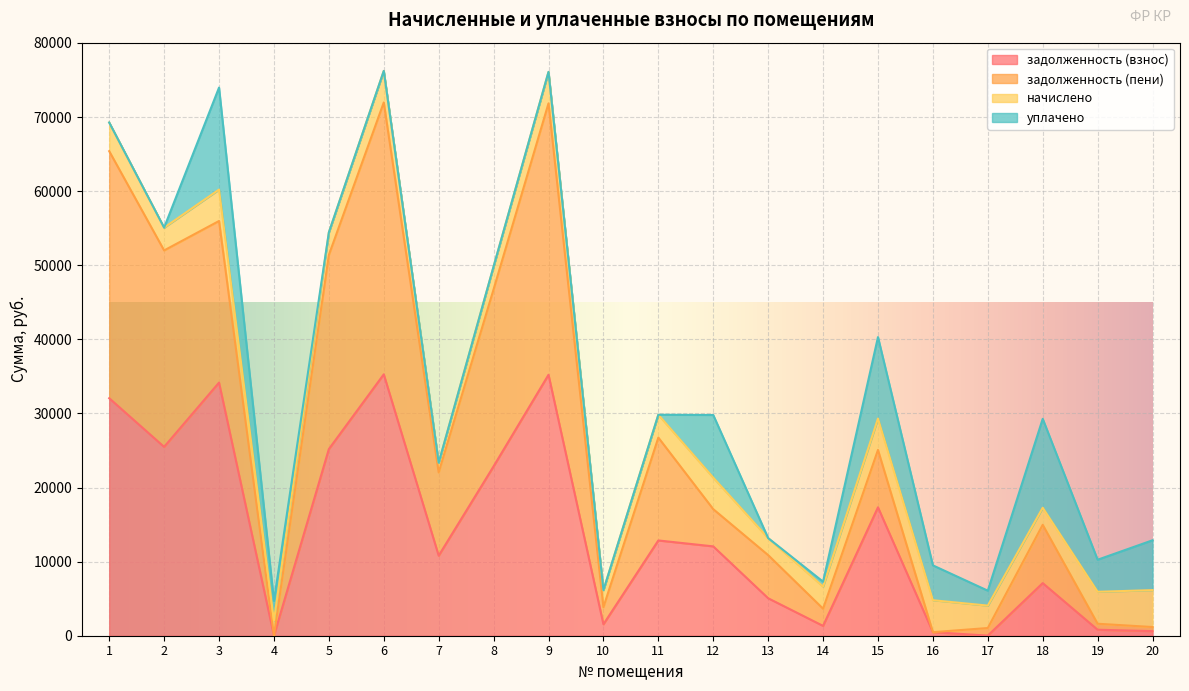

What is the total value across all series at 6?

76225.0